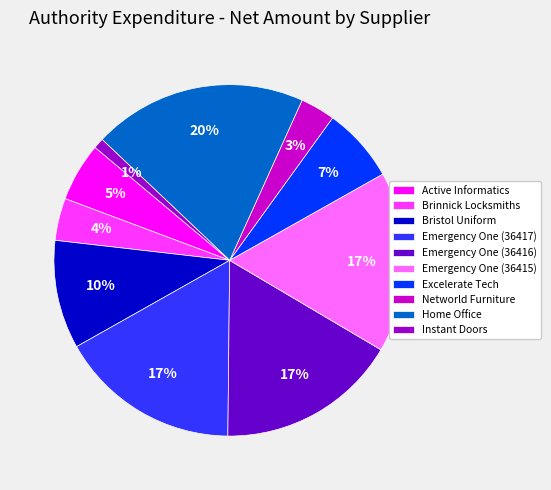

Does any single category account for the majority?

No